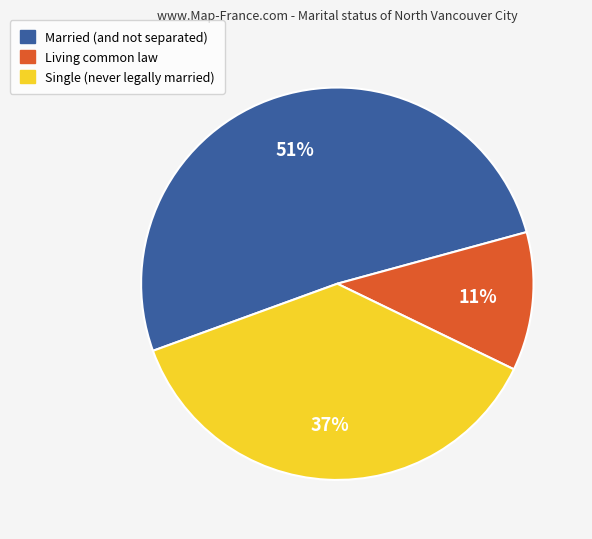

To the nearest percent, what is the difference between the Living common law and Married (and not separated) slice percentages?

40%